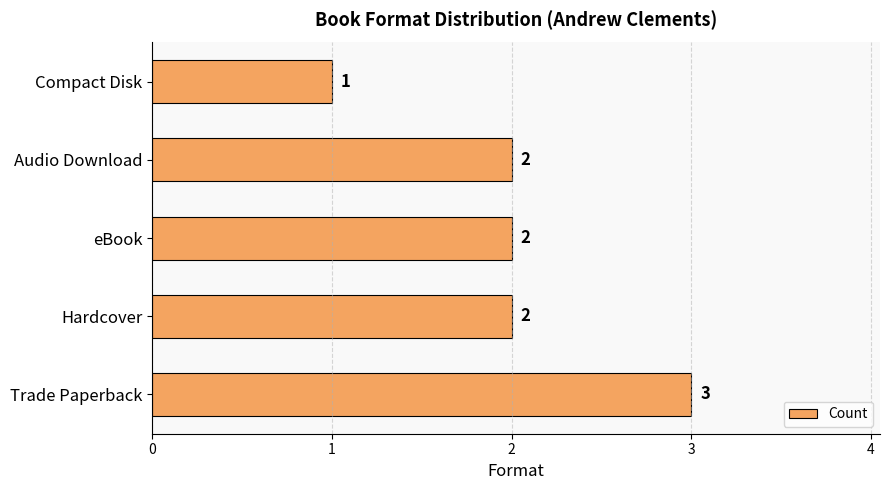

How many data points are less than 2?

1